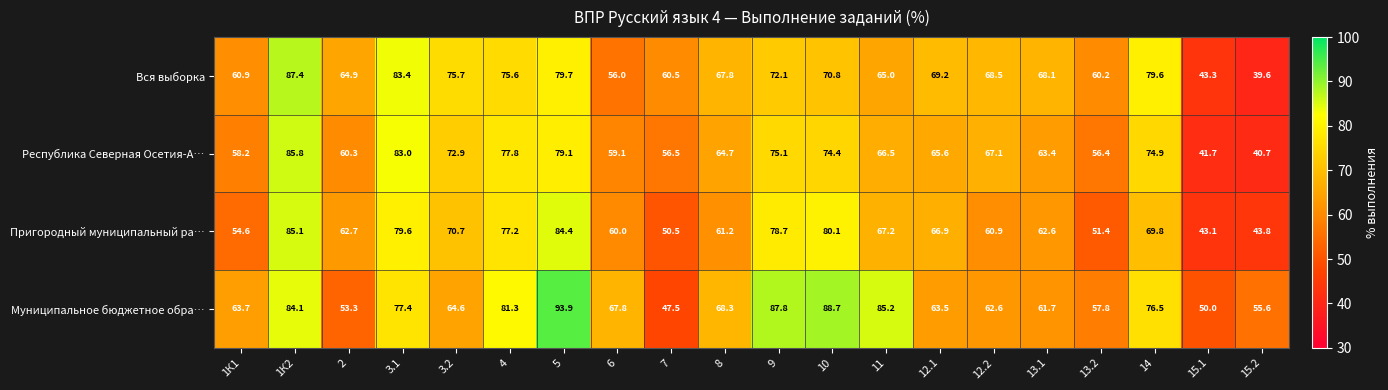

What is the spread (max minus min) of values at 15.2?

16.0